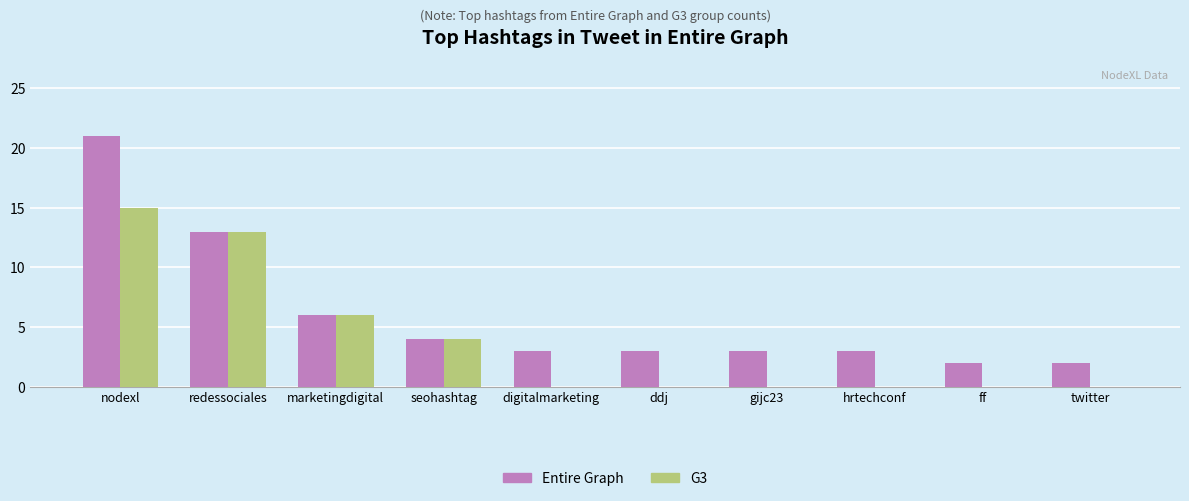

Count the number of data series in this chart.

2